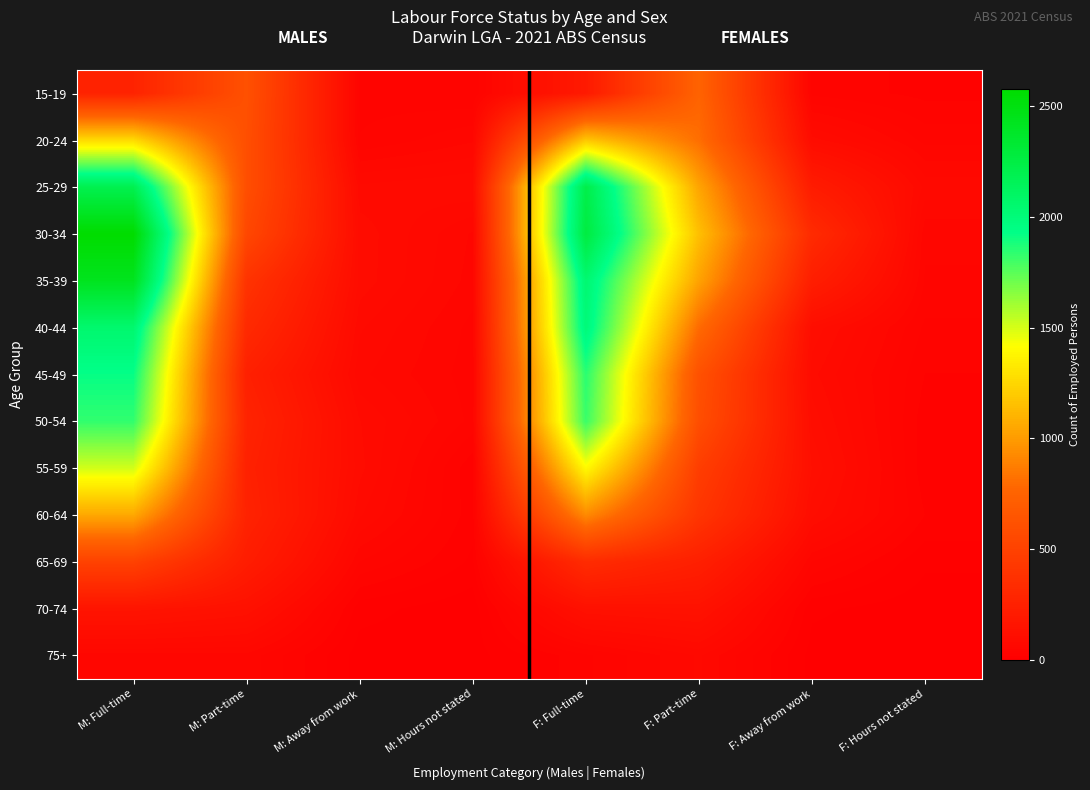

What is the greatest value displayed?

2576